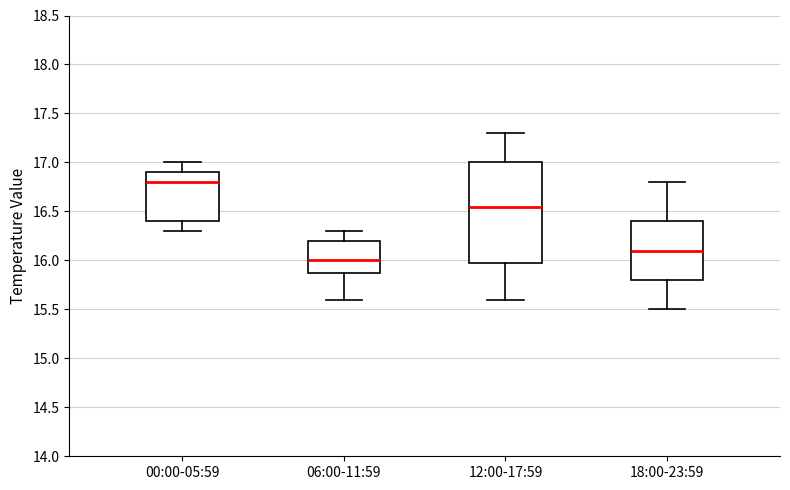

Where does the upper whisker of the box for 12:00-17:59 end on the y-axis? The values are not printed on the chart, so give them approximately, as read against the axis.

17.30